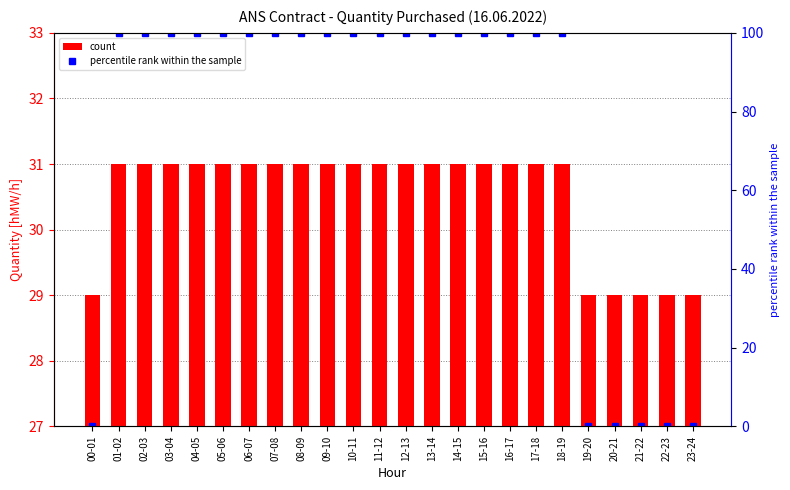

The value of count at 07-08 is 31. True or false?

True